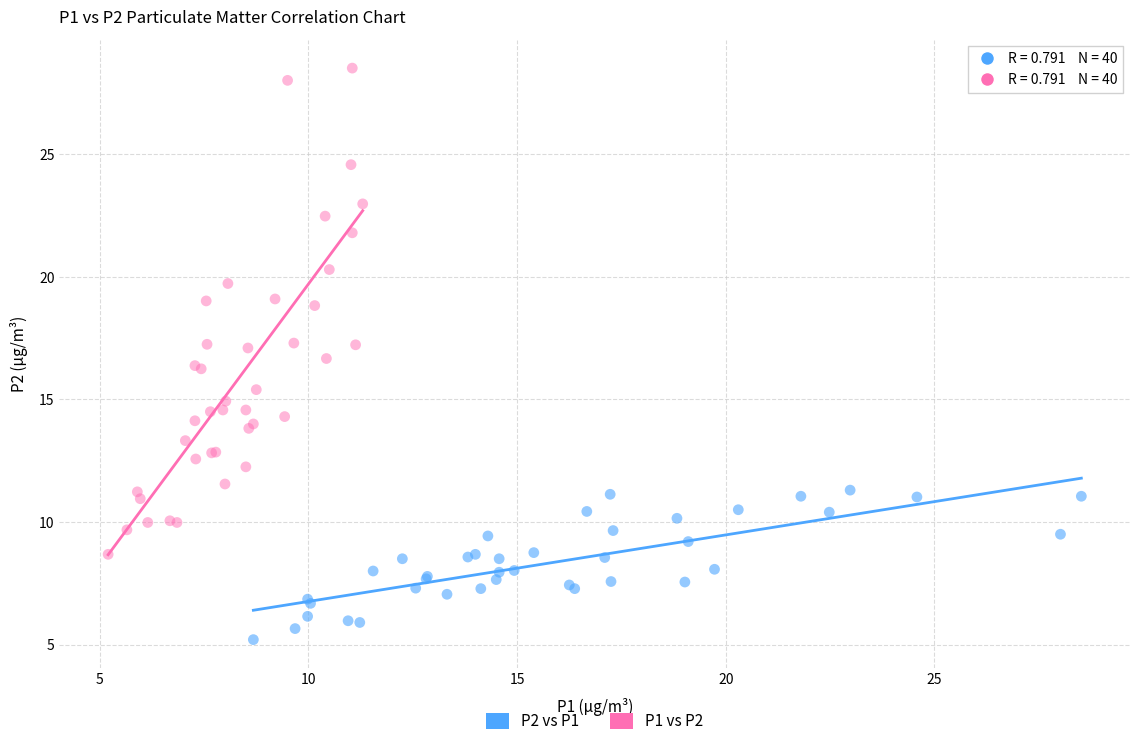

Which series has the widest spread of Y values?

P1 vs P2